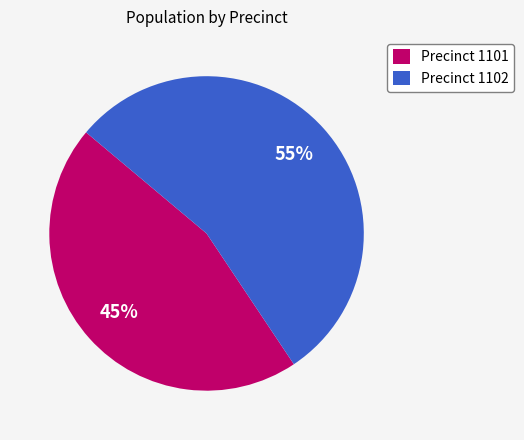

Which category has the biggest portion of the pie?

Precinct 1102